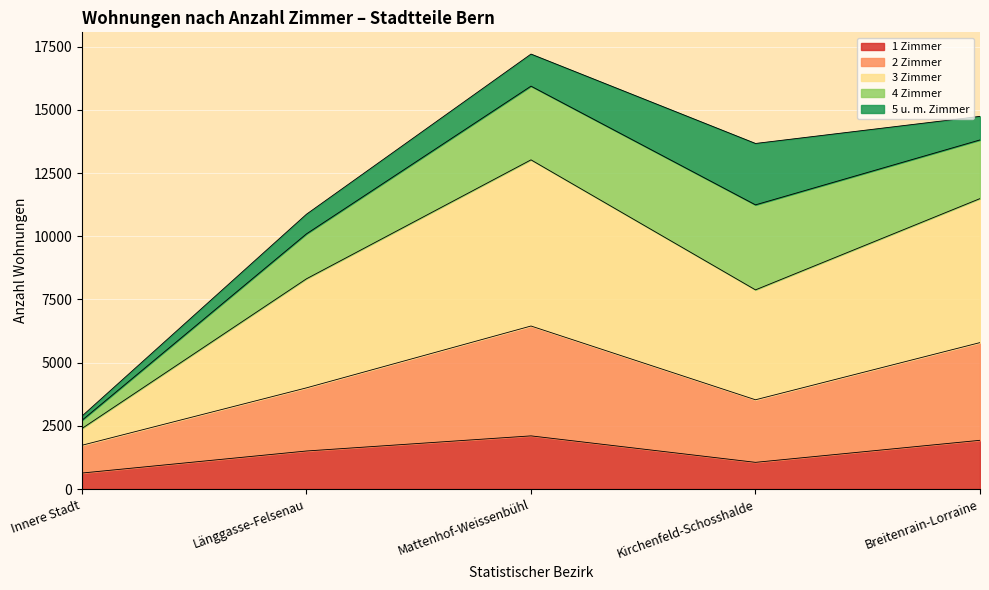

True or false: 2 Zimmer has more than 1 interior local peaks.

False